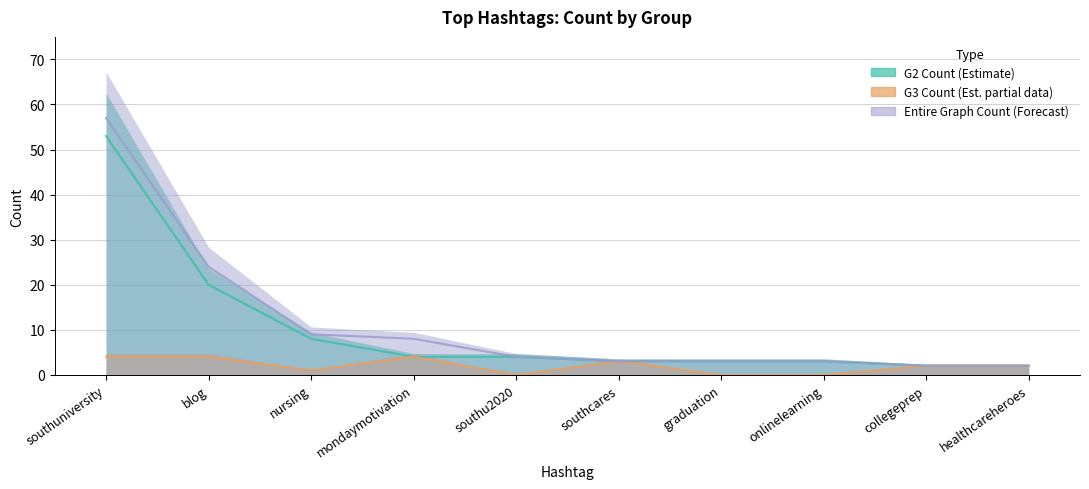

Which category has the highest value in the G3 Count (Estimate based on partial data) series?

southuniversity